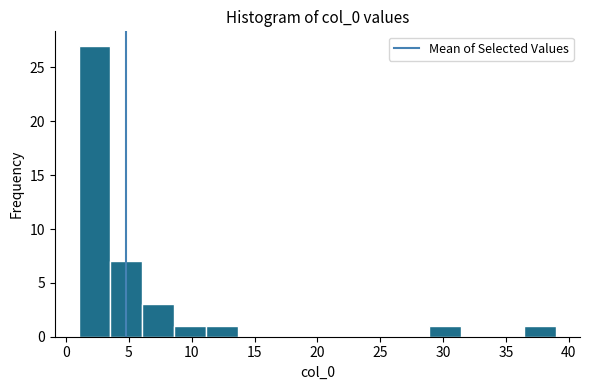

Which range on the x-axis has the tallest bar?

1.0 to 3.5